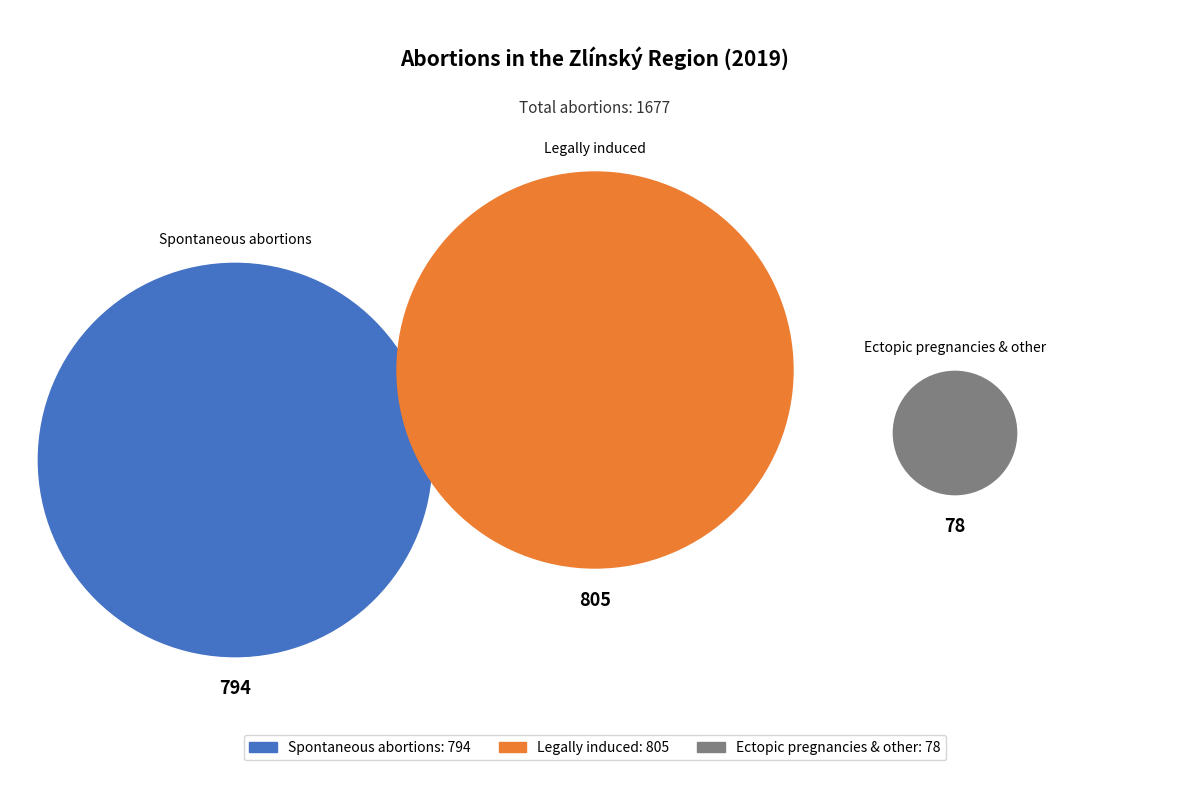

To the nearest percent, what portion does Ectopic pregnancies & other represent?

5%